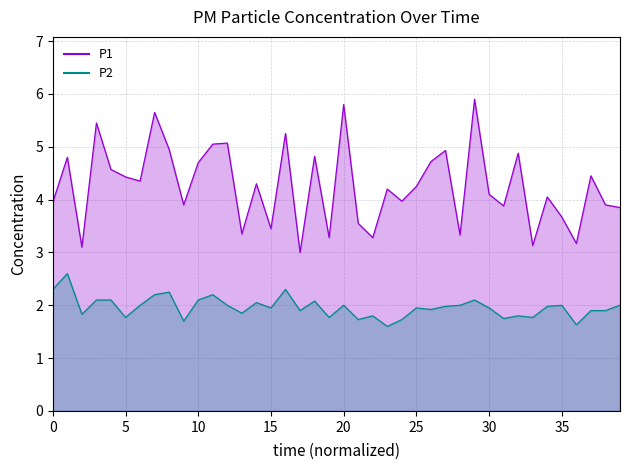

Which series has the largest total across all categories?

P1